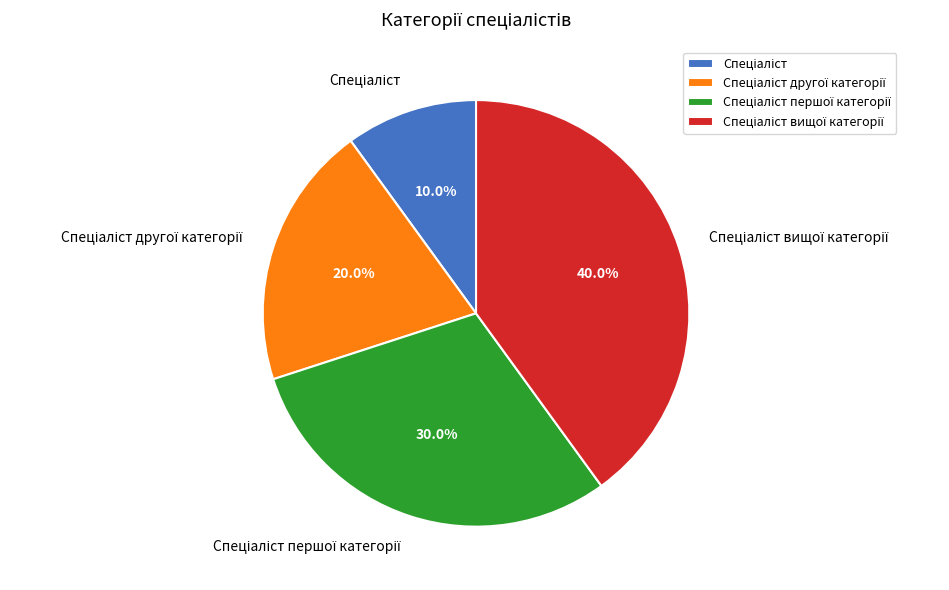

To the nearest percent, what is the difference between the largest and smallest slice percentages?

30%